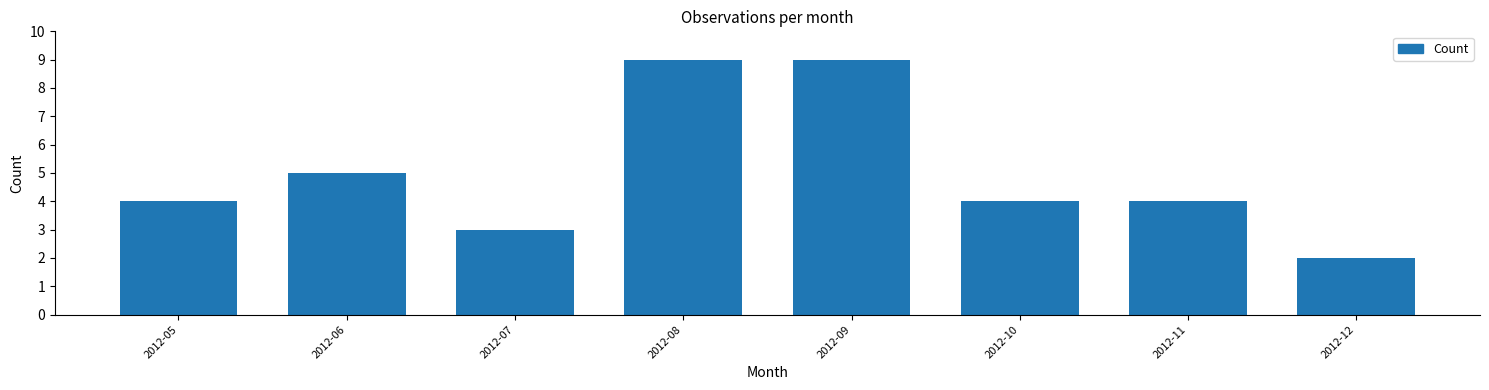

Reading left to right, transcribe all the data shown in this chart.

2012-05=4	2012-06=5	2012-07=3	2012-08=9	2012-09=9	2012-10=4	2012-11=4	2012-12=2